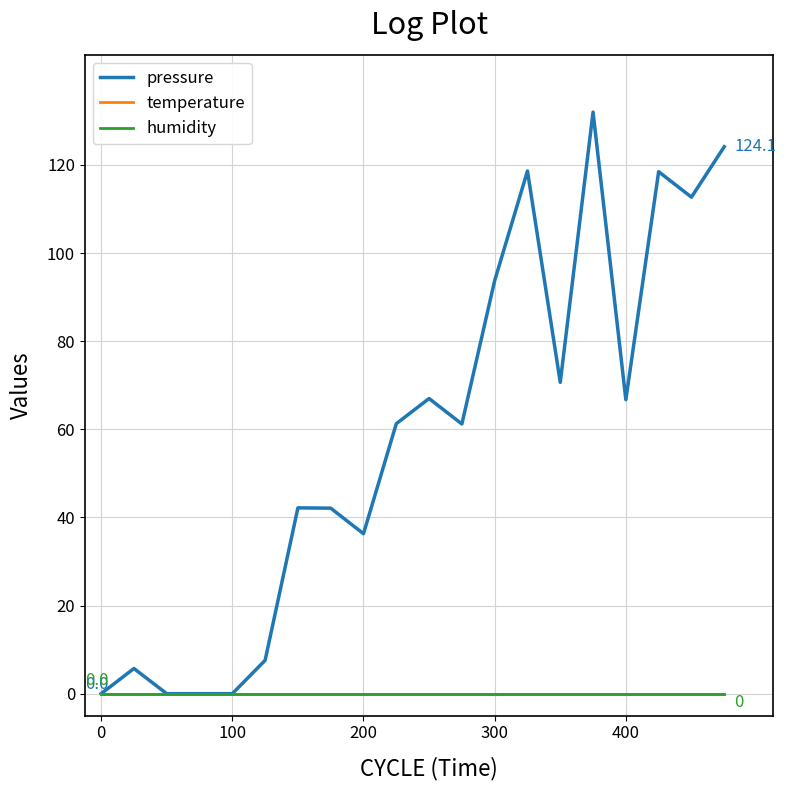

True or false: temperature and humidity cross at least once.

False